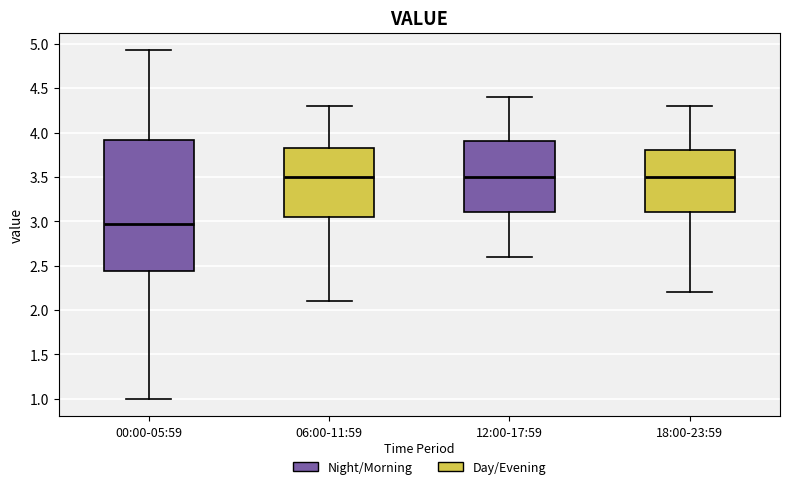

Comparing the boxes themselves (not the whiskers), which one is the tallest?

00:00-05:59